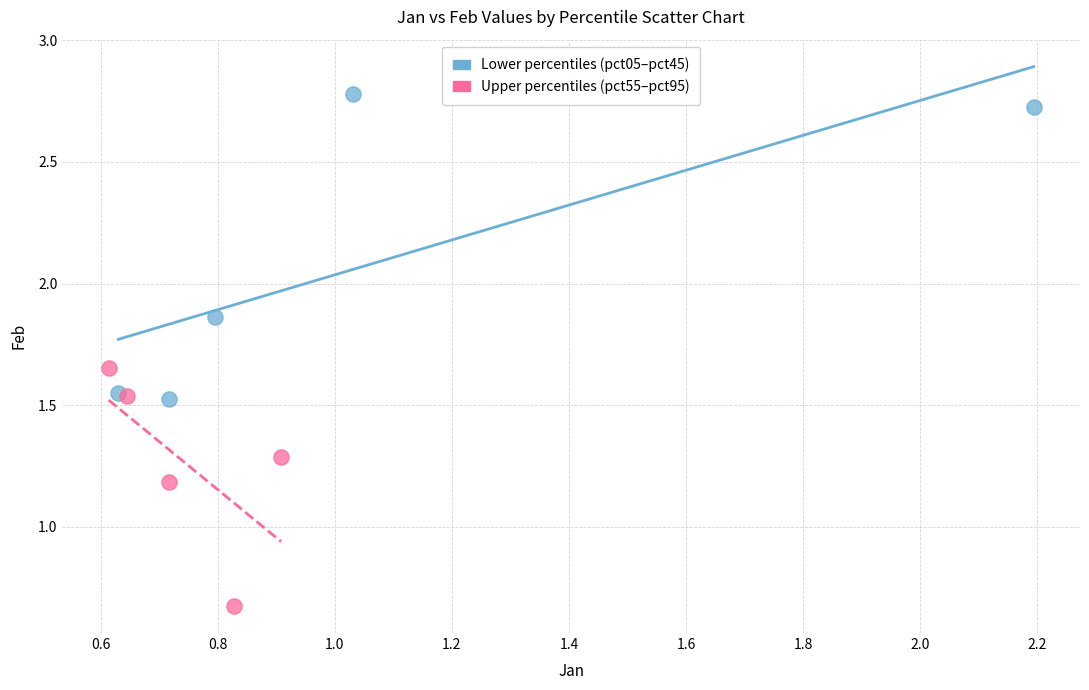

Which series reaches the maximum Y coordinate?

Lower percentiles (pct05–pct45)